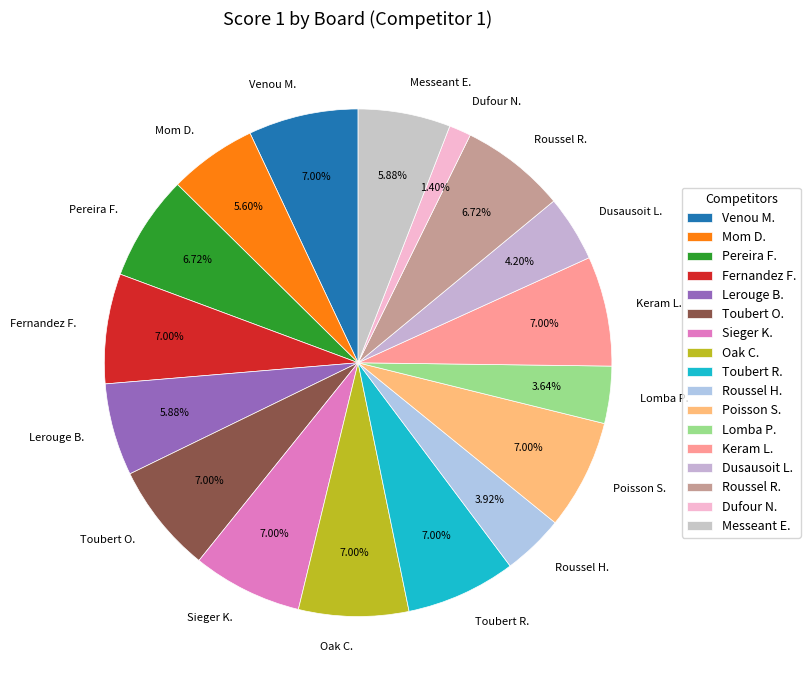

Combined, do Pereira F. and Oak C. account for over 50%?

No